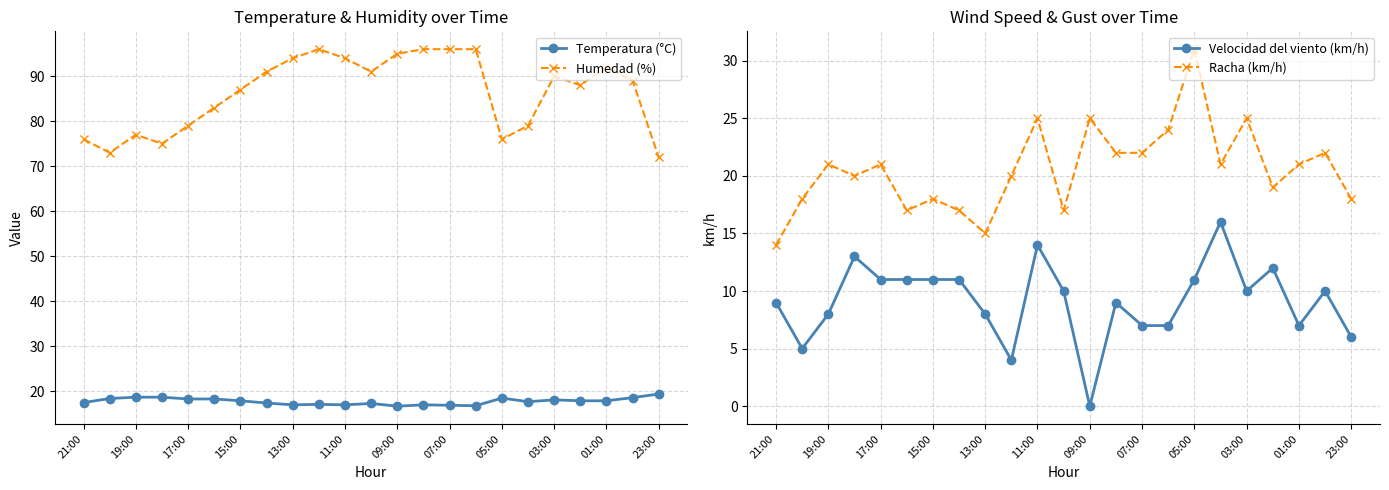

Which series has the largest total across all categories?

Humedad (%)